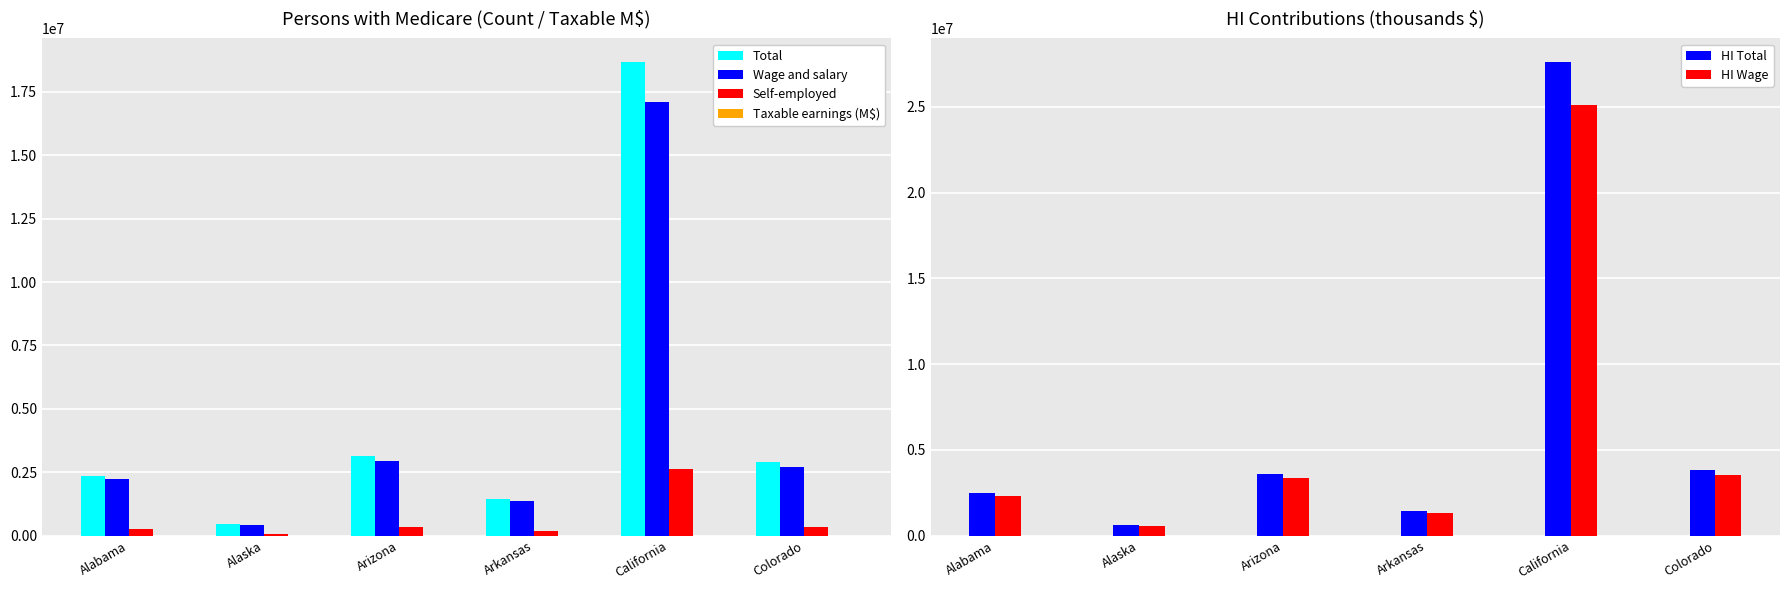

Which series changed the most between Arkansas and California?

HI Total